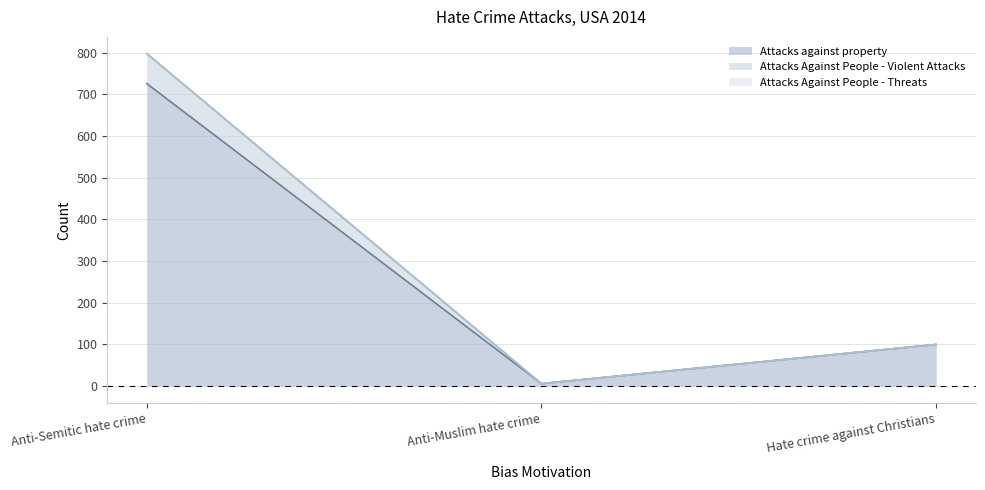

Which series has the widest spread of values?

Attacks Against People - Violent Attacks